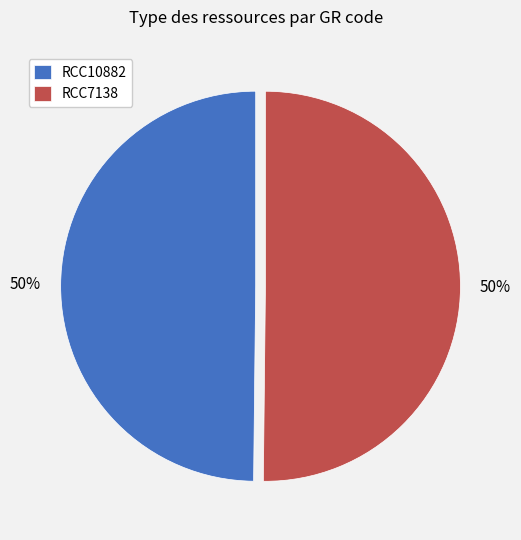

How many segments does this pie chart have?

2